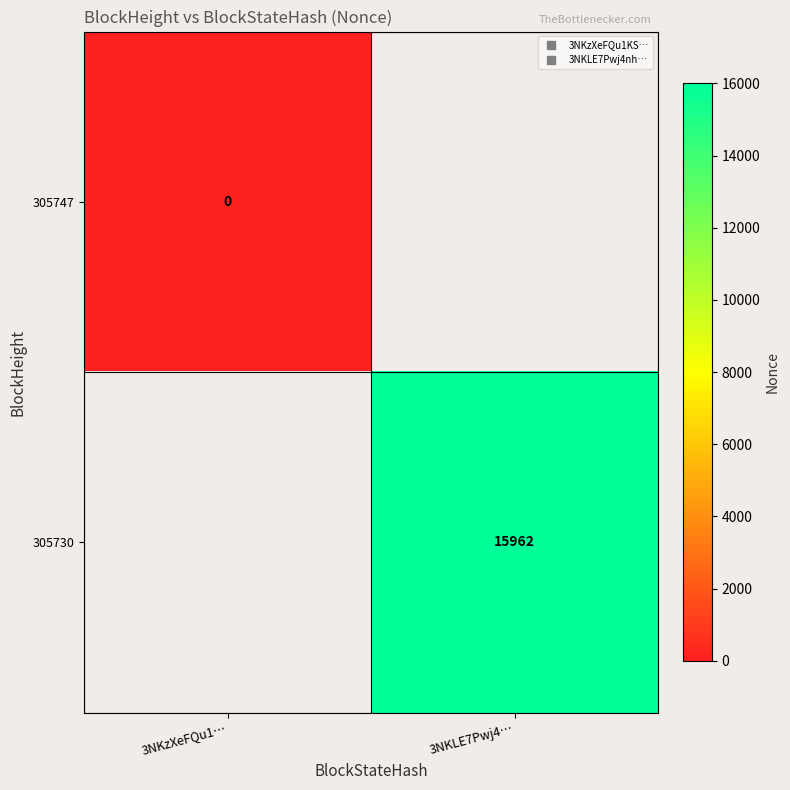

At 3NKzXeFQu1…, list the series in order from smallest to largest.

305747, 305730